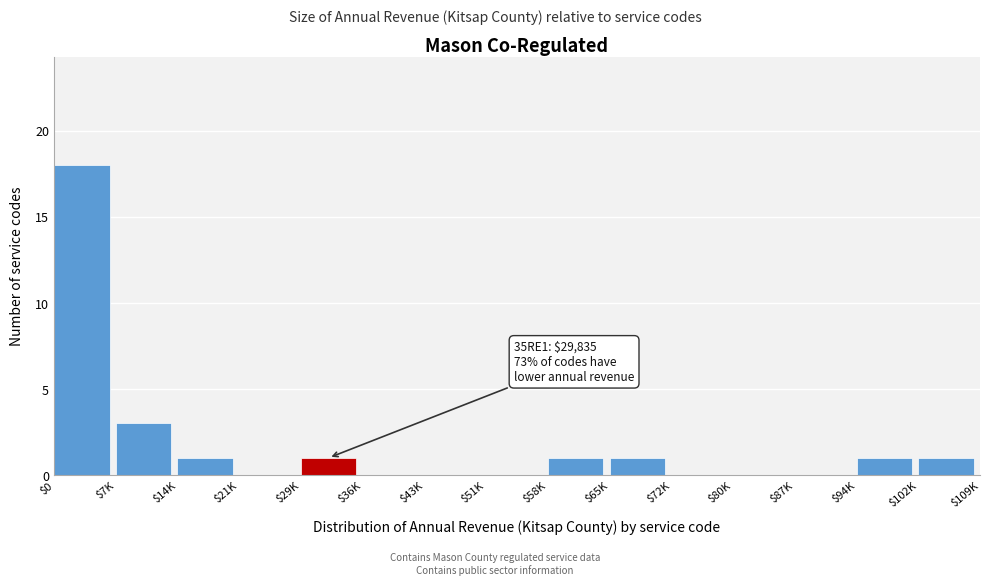

What is the greatest value displayed?

18